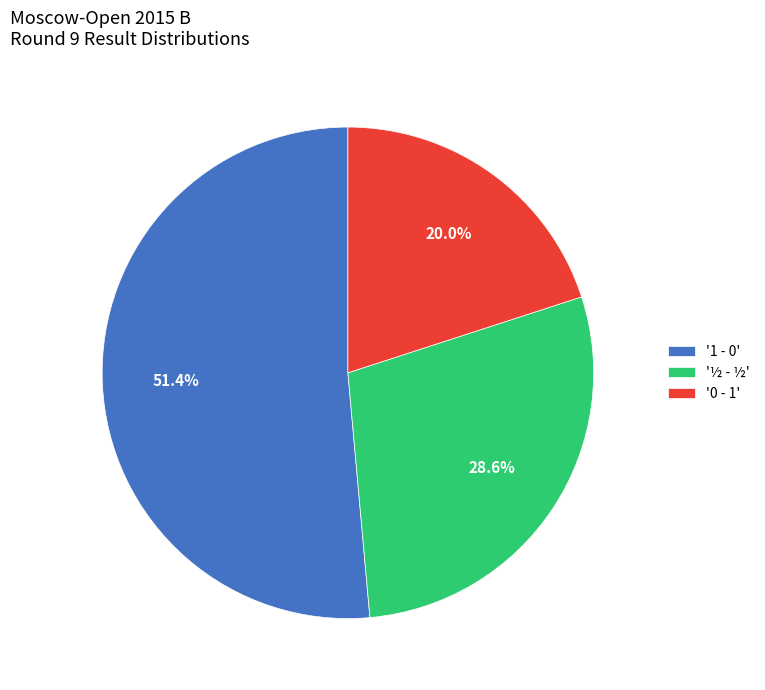

How many slices are in this pie chart?

3